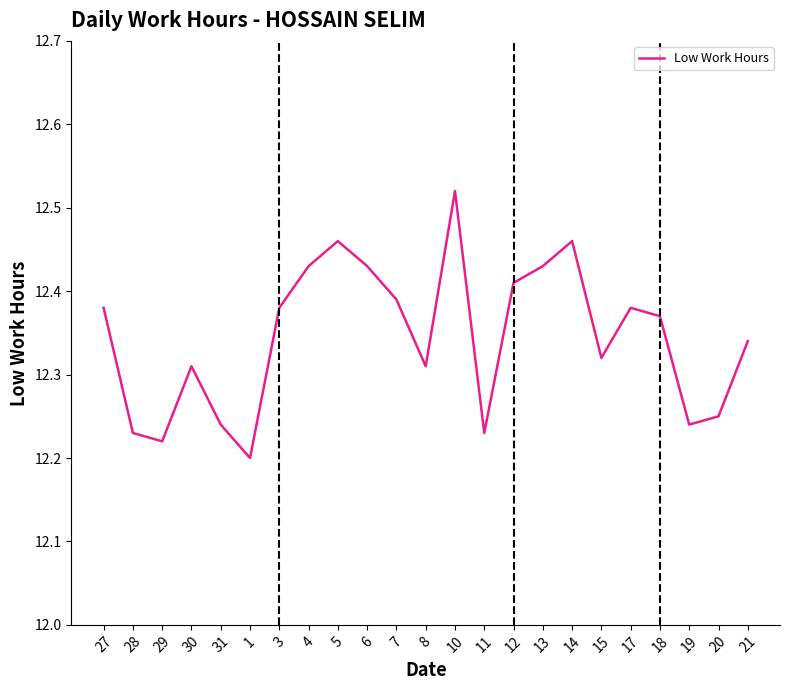

What position from the left is 14?

17